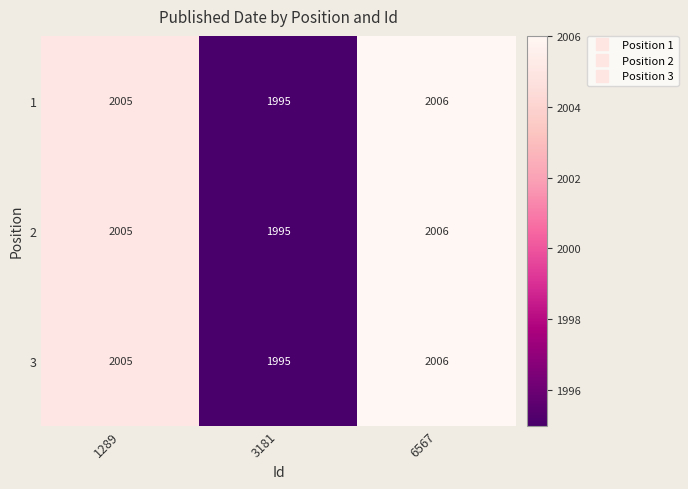

List the labels in order of 3 value, largest first.

6567, 1289, 3181